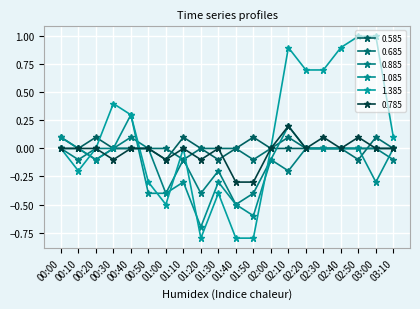

What is the spread (max minus min) of values at 02:20?

0.7